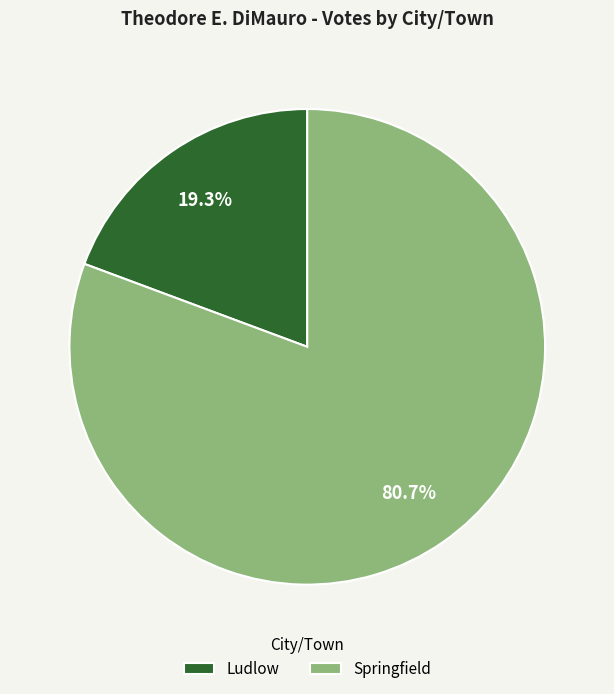

Is it true that Ludlow is 19% of the pie?

True